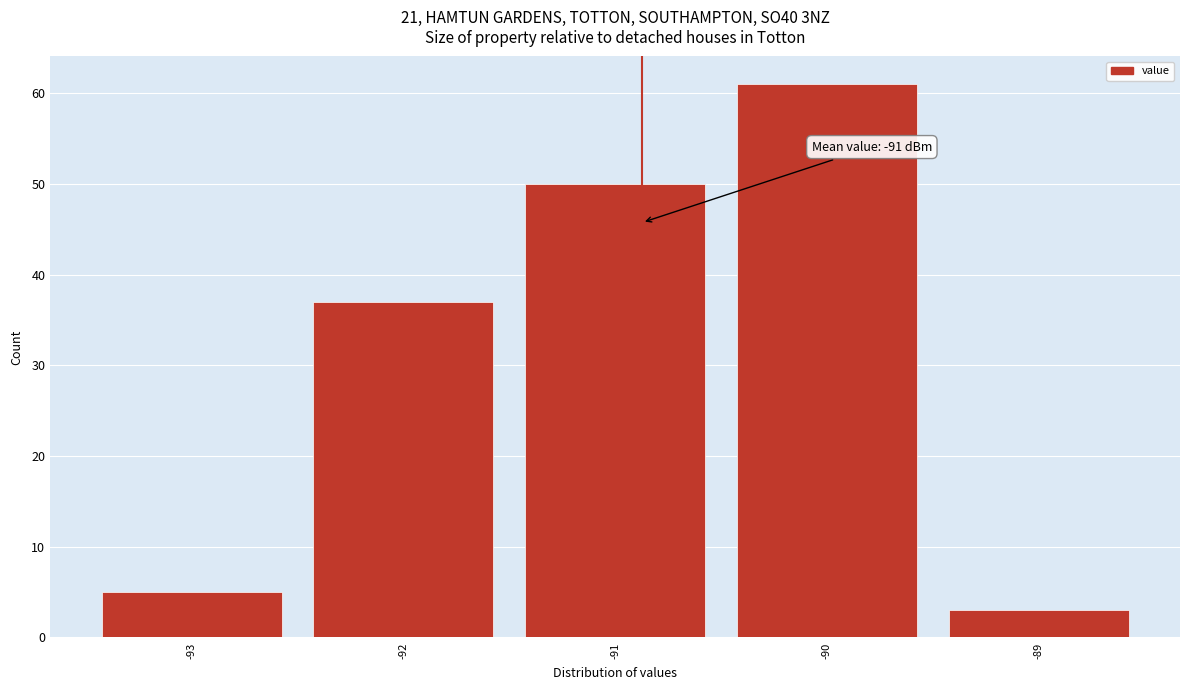

Which range on the x-axis has the tallest bar?

-90.5 to -89.5